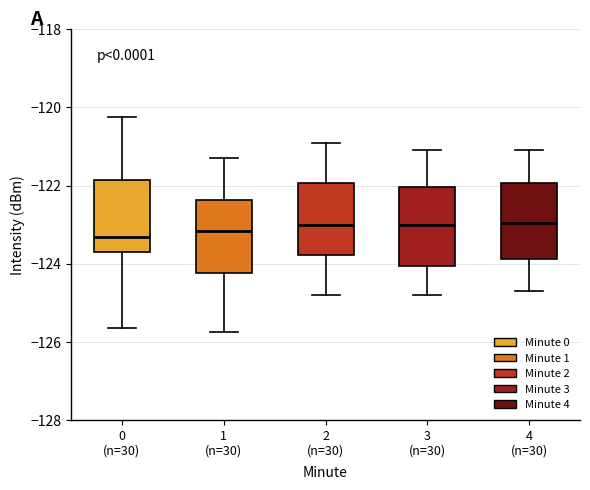

Where does the median line of the box for 1 (n=30) sit on the y-axis? The values are not printed on the chart, so give them approximately, as read against the axis.

-123.2